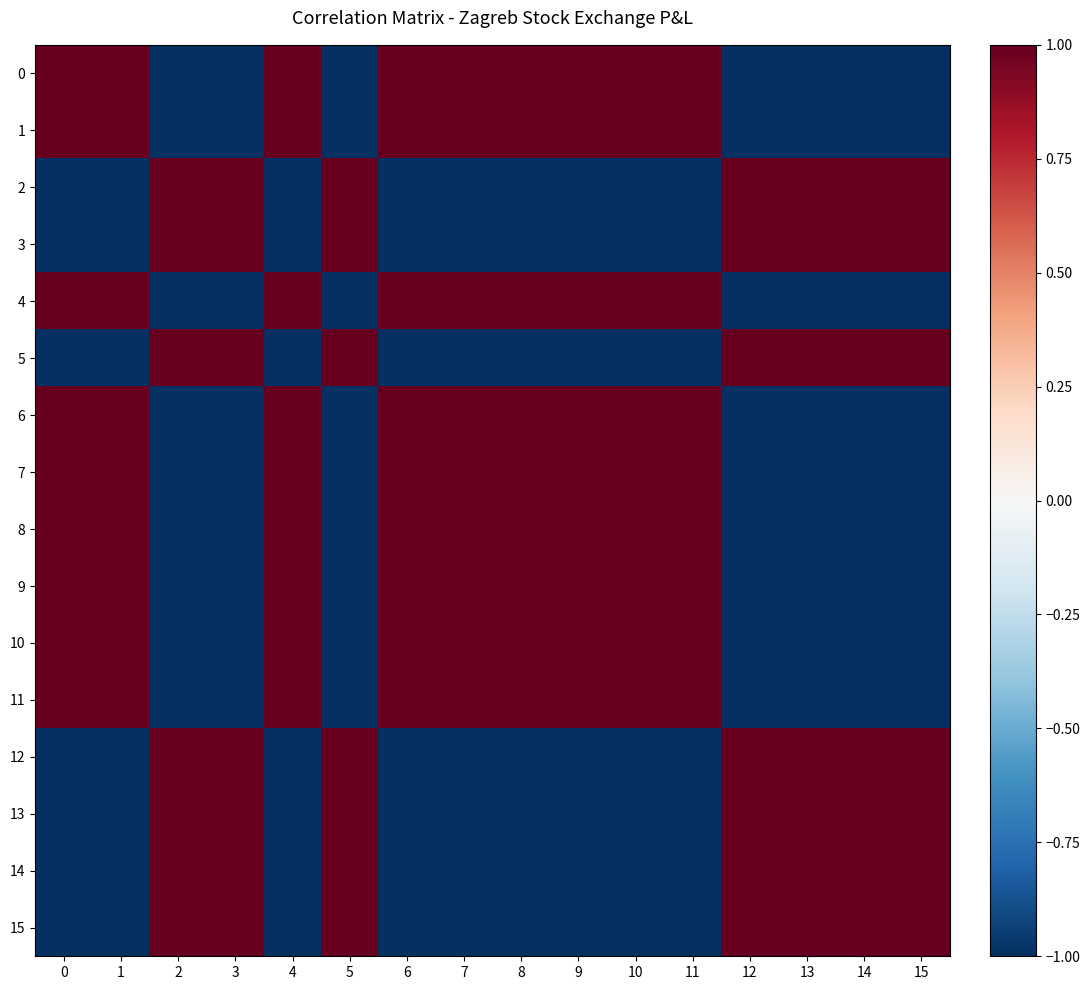

What is the maximum value shown in the chart?

1.0